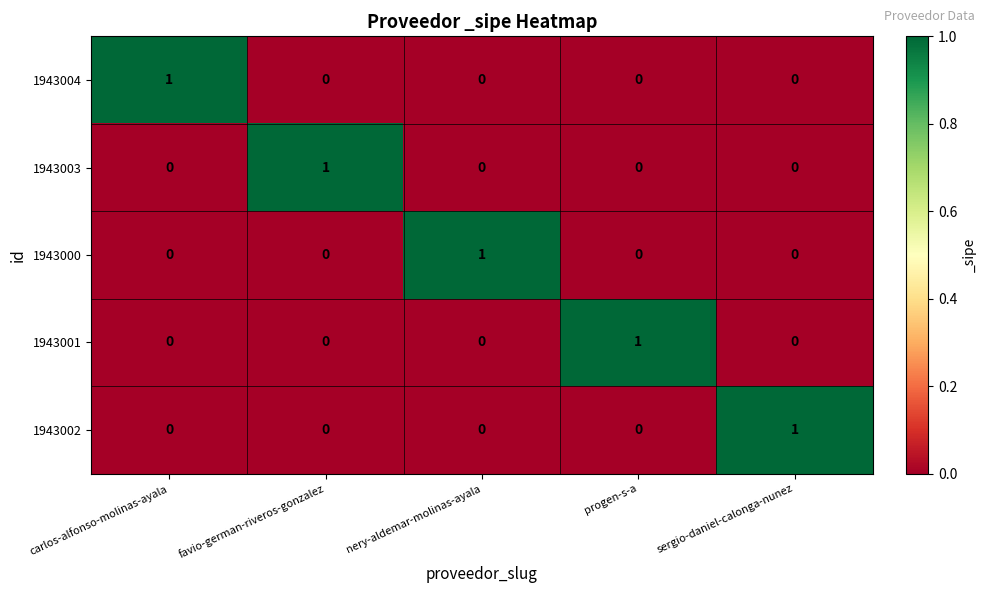

Is it true that 1943000 equals 0 at carlos-alfonso-molinas-ayala?

True